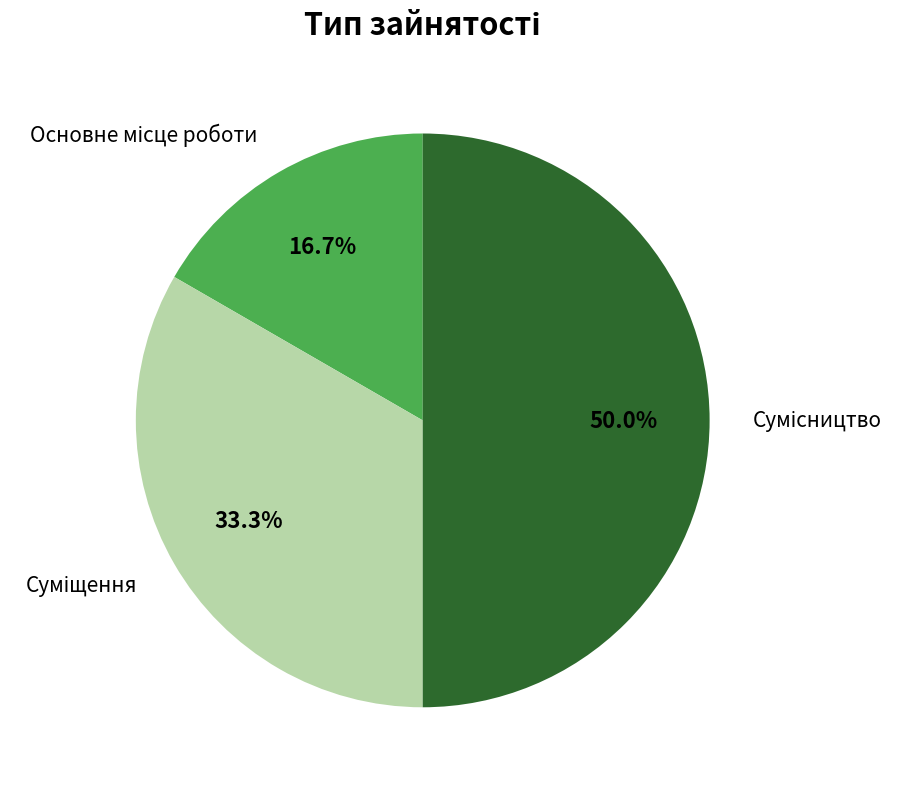

To the nearest percent, what is the difference between the largest and smallest slice percentages?

33%